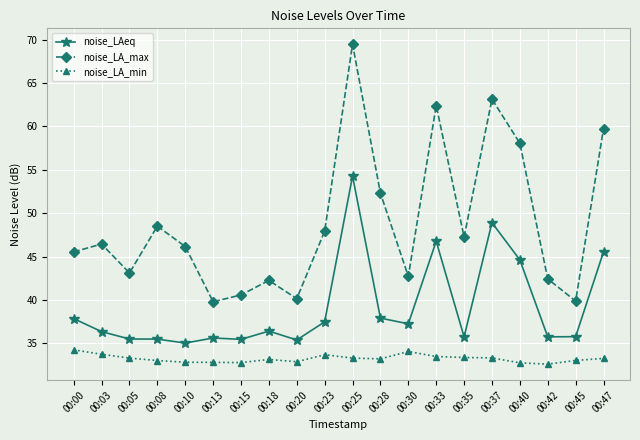

List the series in order of their peak value, highest first.

noise_LA_max, noise_LAeq, noise_LA_min